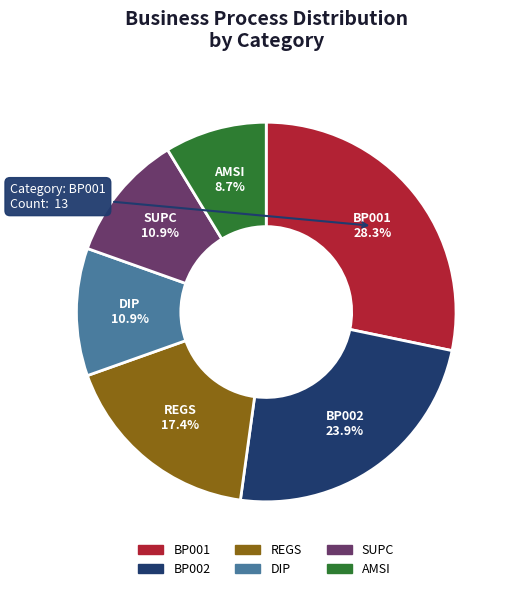

To the nearest percent, what is the difference between the largest and smallest slice percentages?

20%